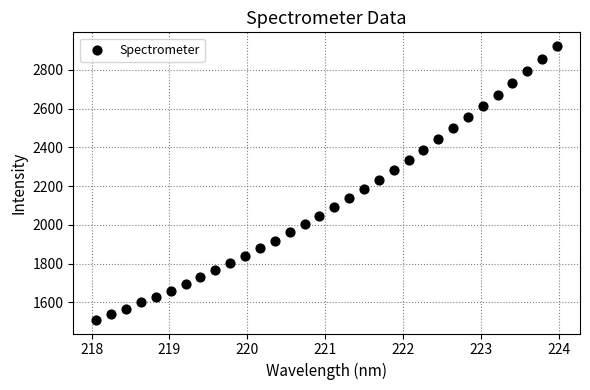

What is the range of X values (max minus min)?

5.9